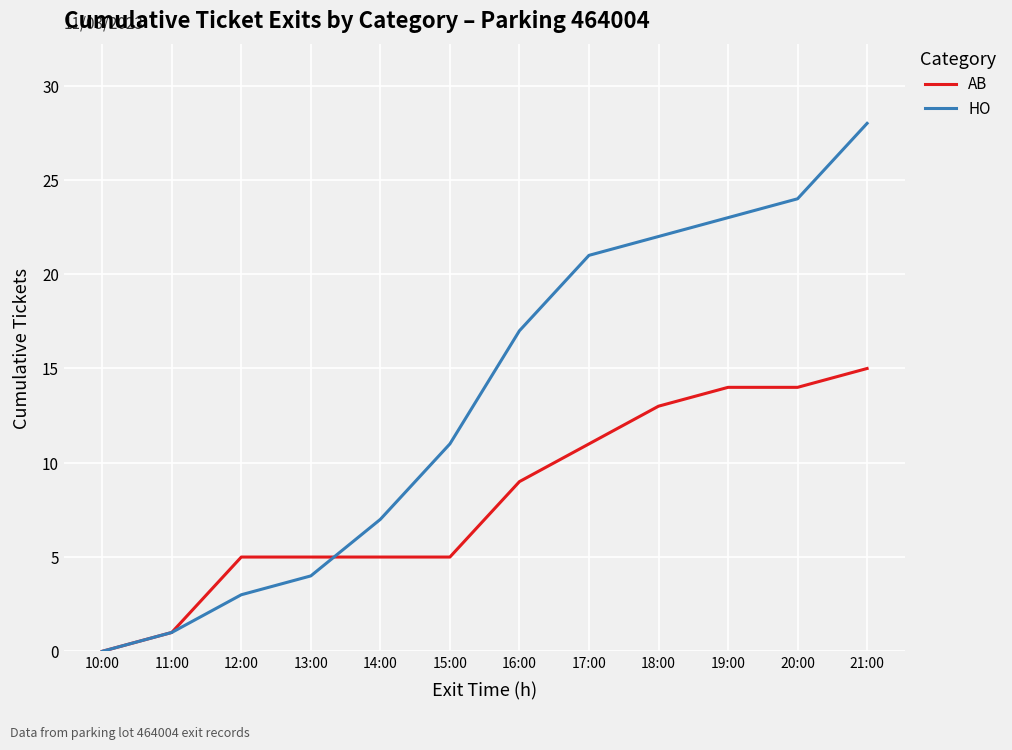

Which series has the largest range (max minus min)?

HO